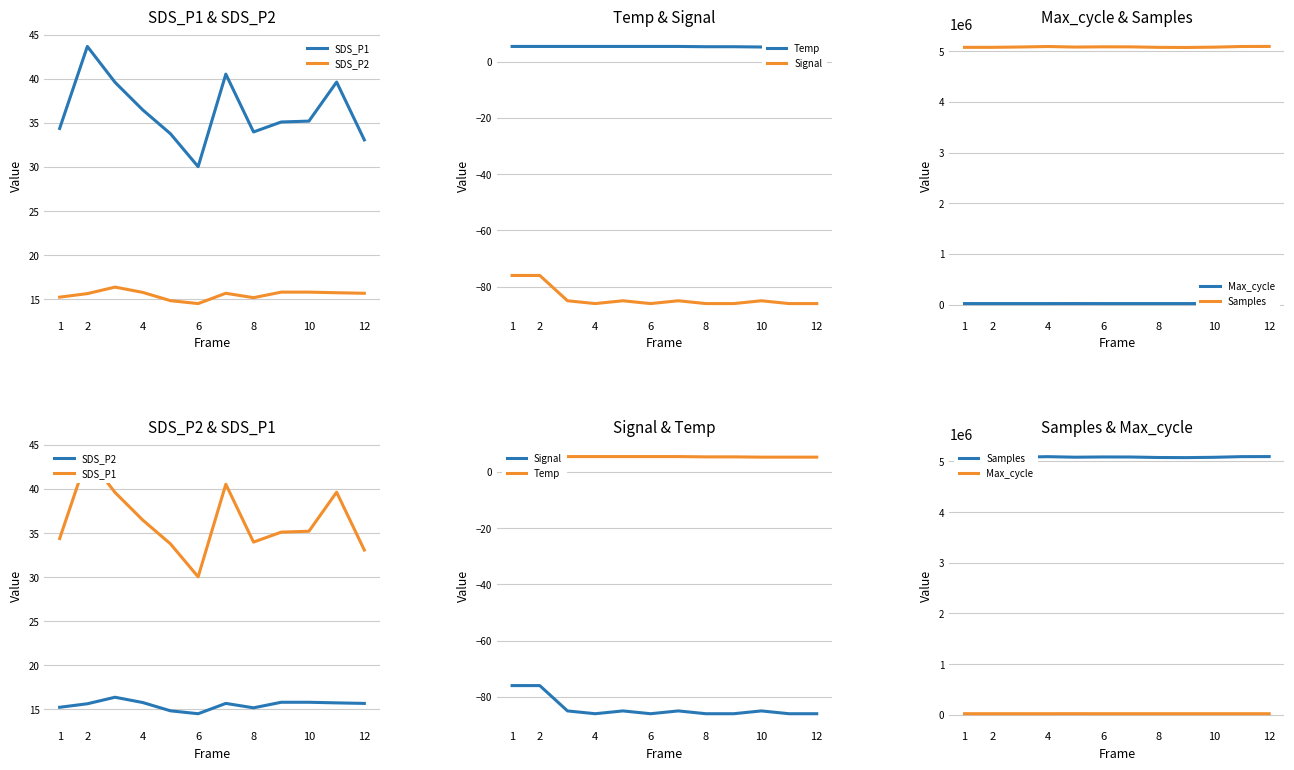

At which category does the chart reach its peak across all series?

12